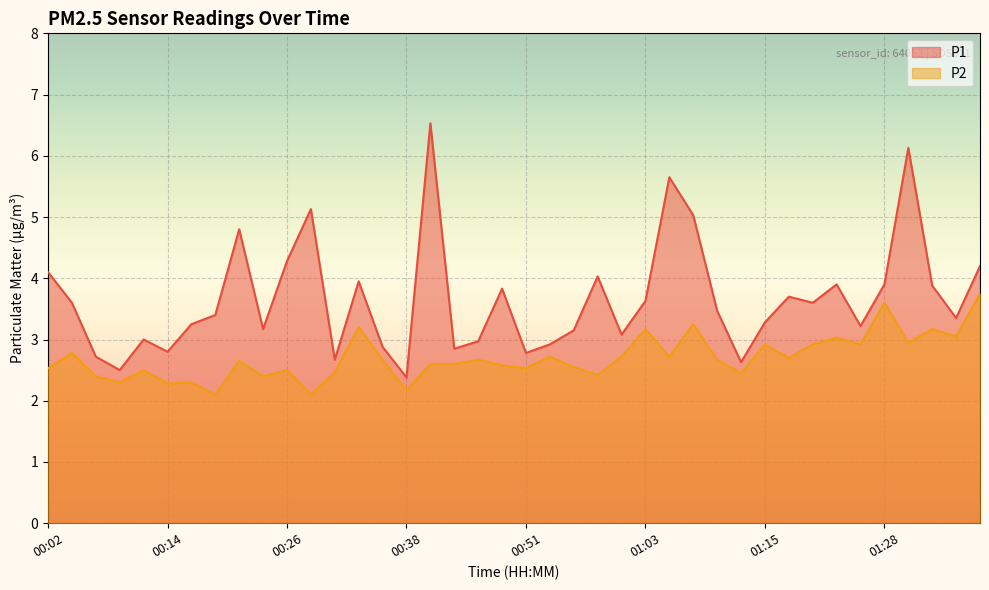

Does the chart display data point markers on the line(s)?

No